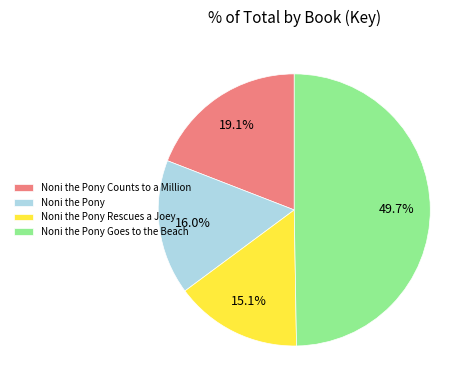

To the nearest percent, what percentage of the pie is Noni the Pony Counts to a Million?

19%